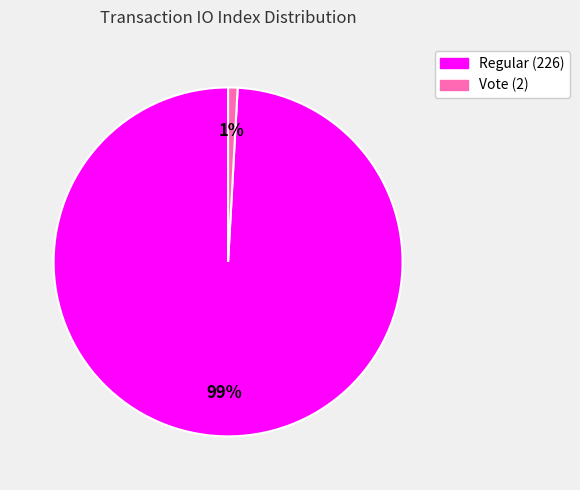

To the nearest percent, what is the combined percentage of Vote (2) and Regular (226)?

100%